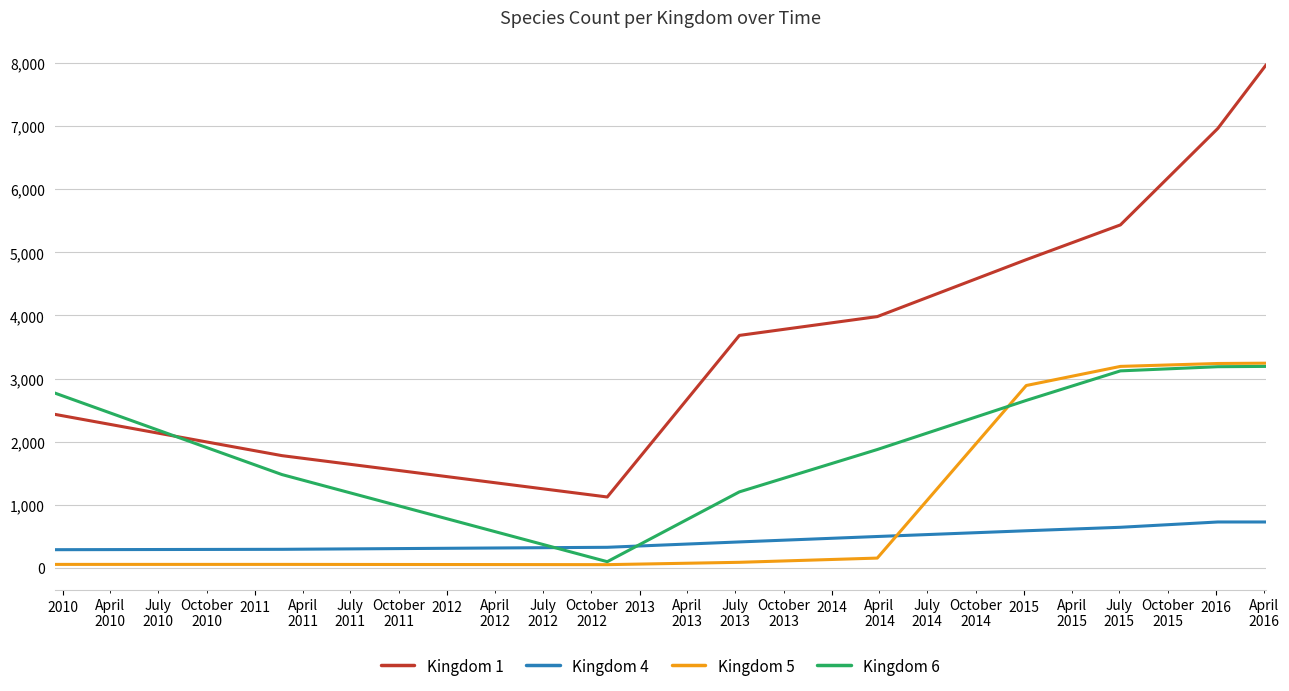

Which series has the widest spread of values?

Kingdom 1